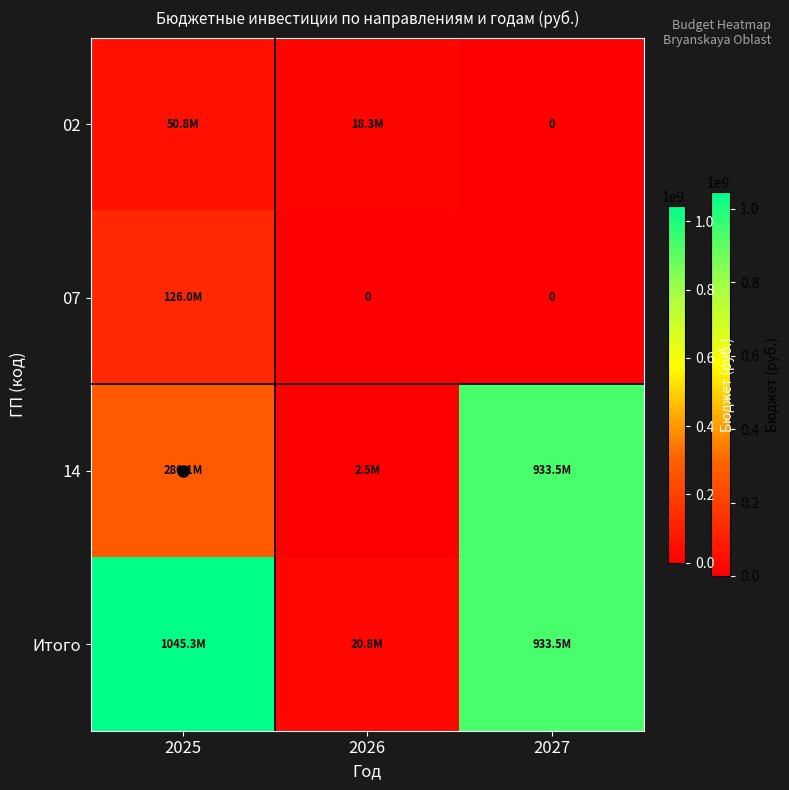

Which has a higher value, 2027 or 2026?

2026